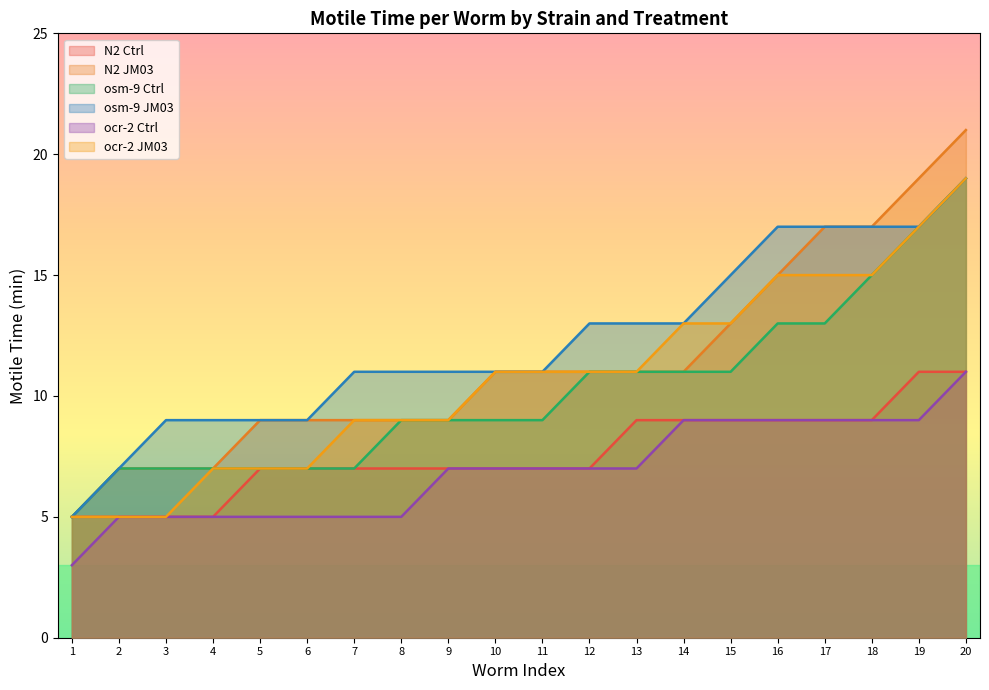

The osm-9 Ctrl series shows 6 at 17. True or false?

False